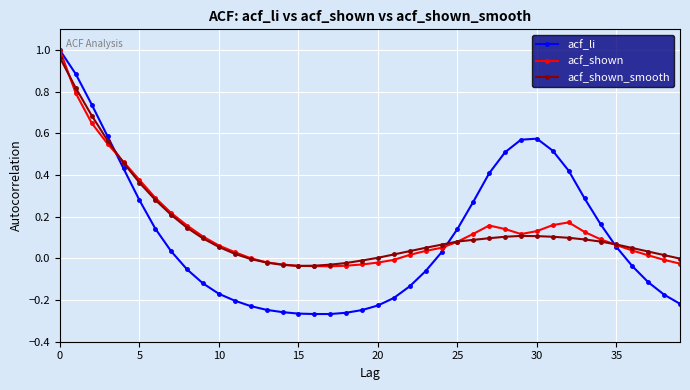

Which series has the widest spread of values?

acf_li